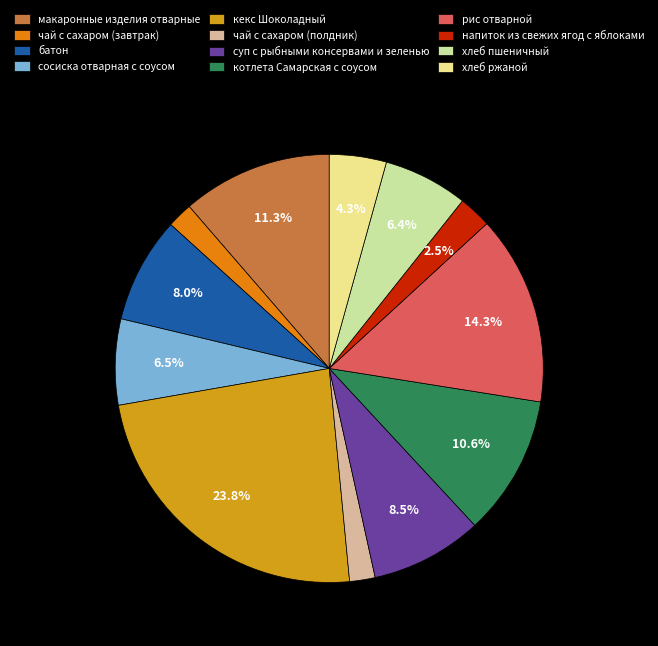

Is the sum of макаронные изделия отварные and чай с сахаром (завтрак) greater than half?

No